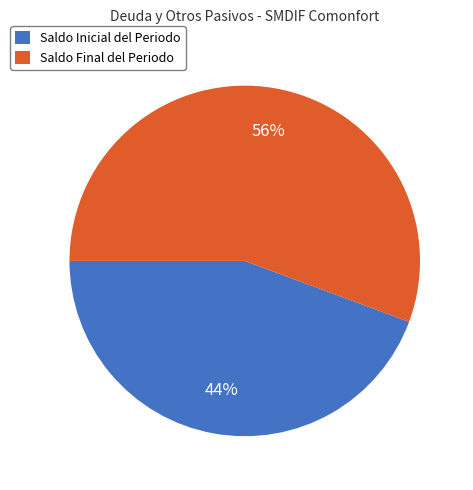

Is there a majority slice in this chart?

Yes